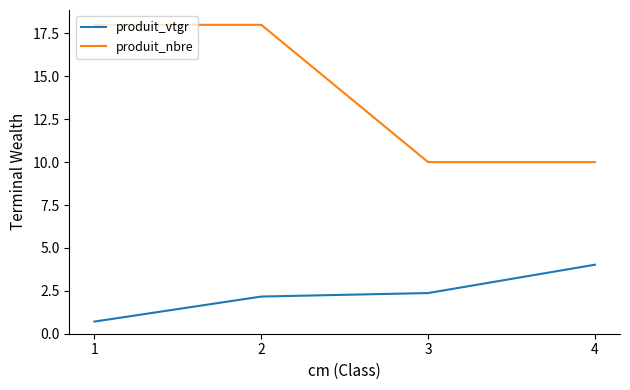

What is the approximate value of produit_vtgr at 3?

2.4